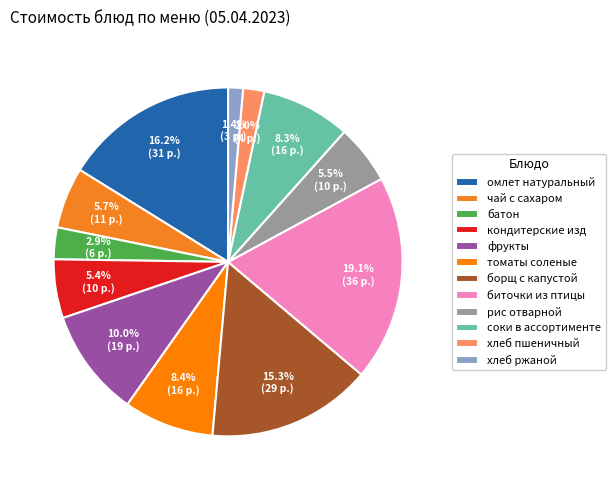

Approximately how many times larger is the value at рис отварной compared to кондитерские изд?

1.0